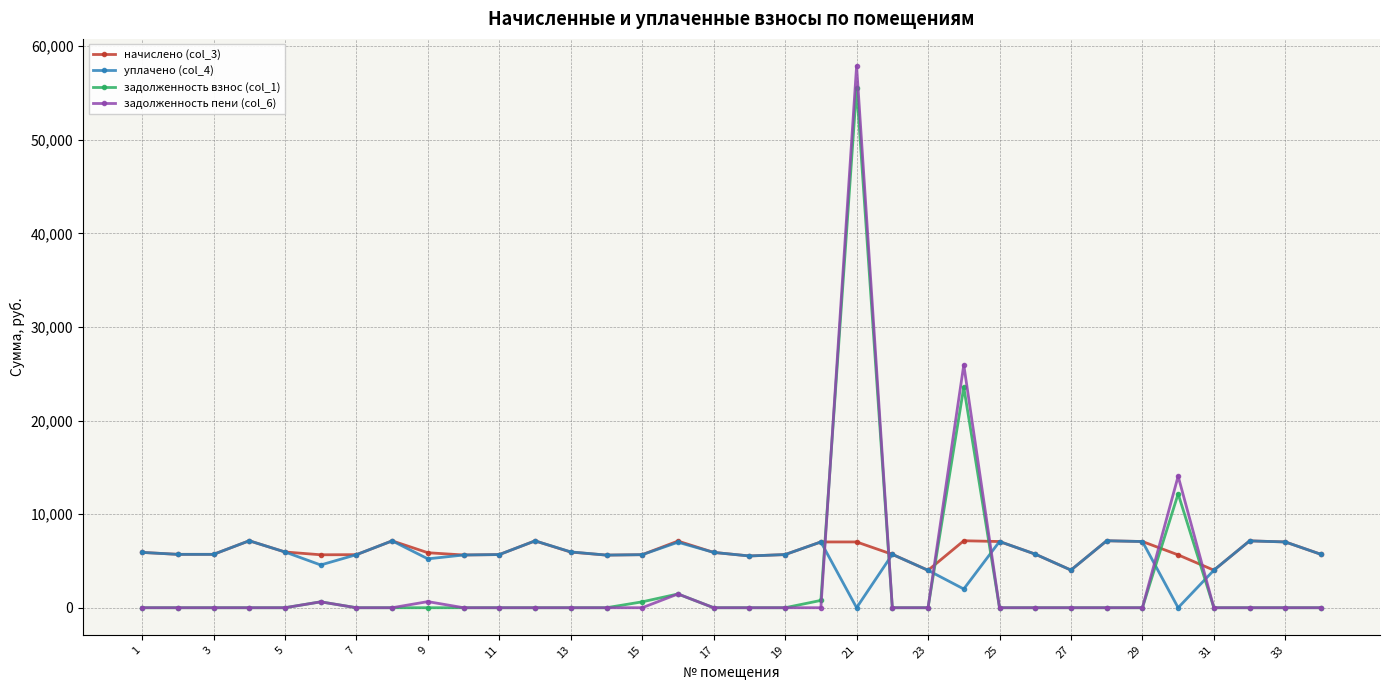

True or false: задолженность пени (col_6) and задолженность взнос (col_1) intersect in this chart.

True